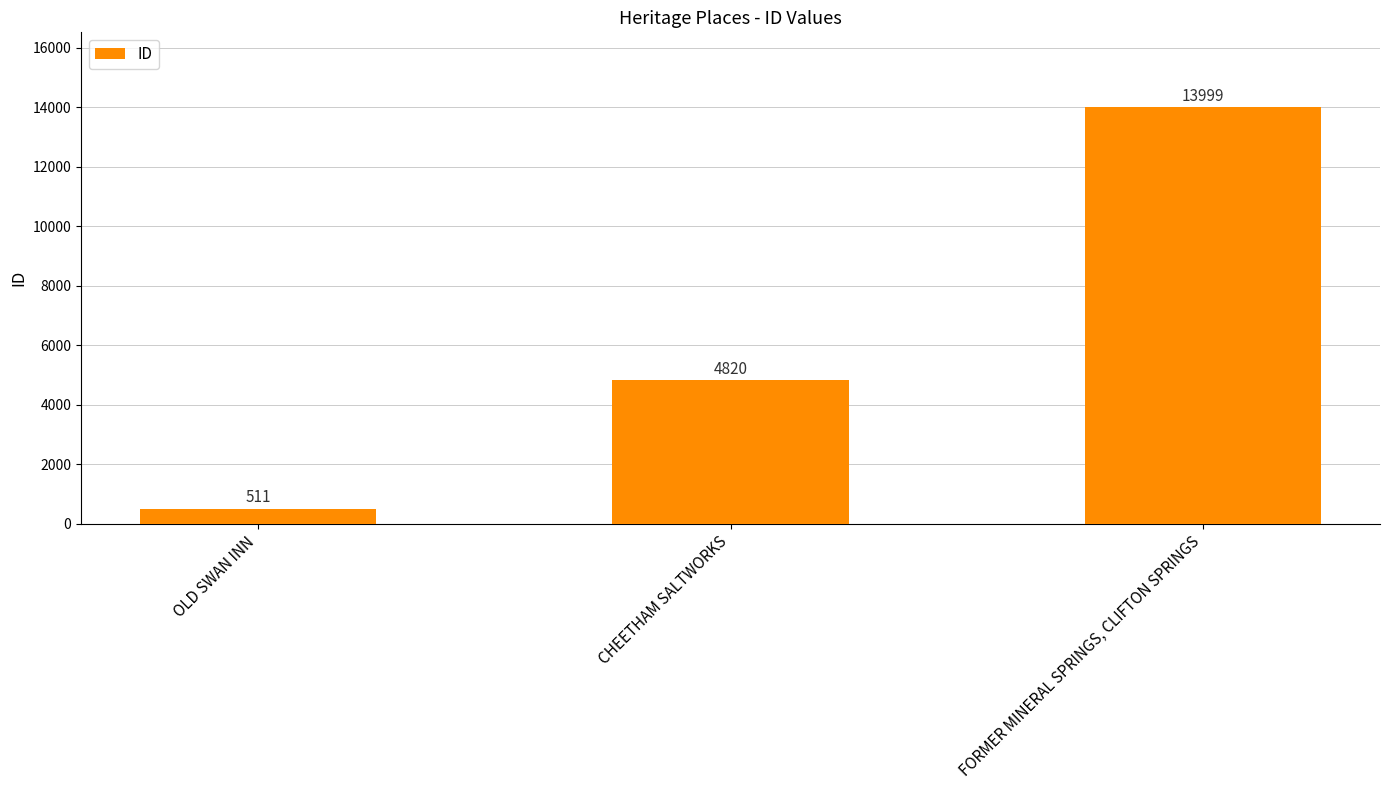

What position from the right is CHEETHAM SALTWORKS?

2